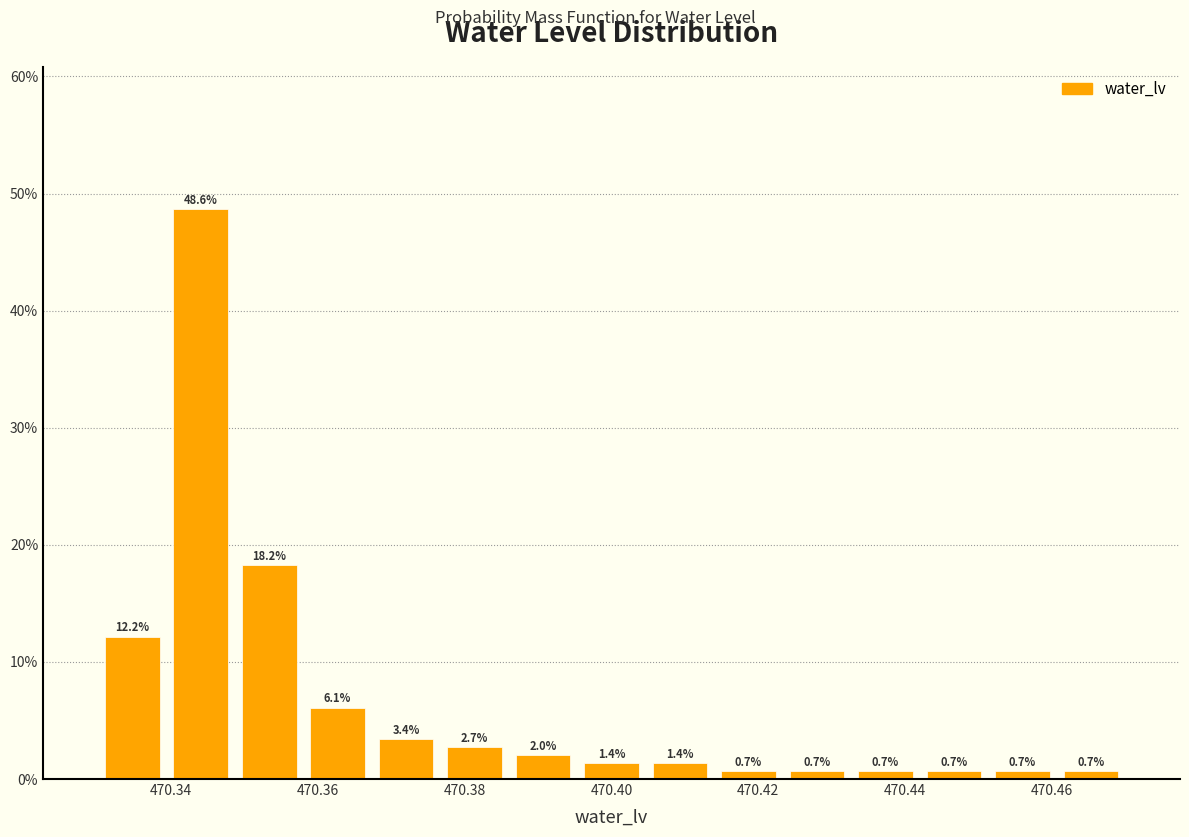

Reading left to right, transcribe this chart: for each bar, give the range it covers on the x-axis and its height. The bar edges are not printed on the chart, so give them approximately, as read against the axis.

470.330 to 470.340: 12.2
470.340 to 470.348: 48.6
470.348 to 470.358: 18.2
470.358 to 470.368: 6.1
470.368 to 470.376: 3.4
470.376 to 470.386: 2.7
470.386 to 470.396: 2.0
470.396 to 470.404: 1.4
470.404 to 470.414: 1.4
470.414 to 470.424: 0.7
470.424 to 470.432: 0.7
470.432 to 470.442: 0.7
470.442 to 470.452: 0.7
470.452 to 470.460: 0.7
470.460 to 470.470: 0.7